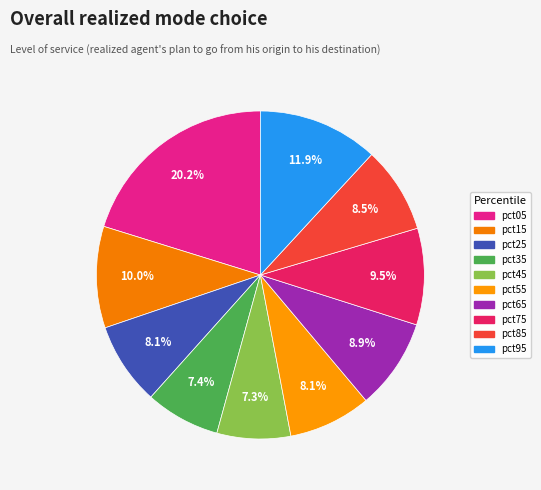

What portion of the pie excludes pct95?

88.1%